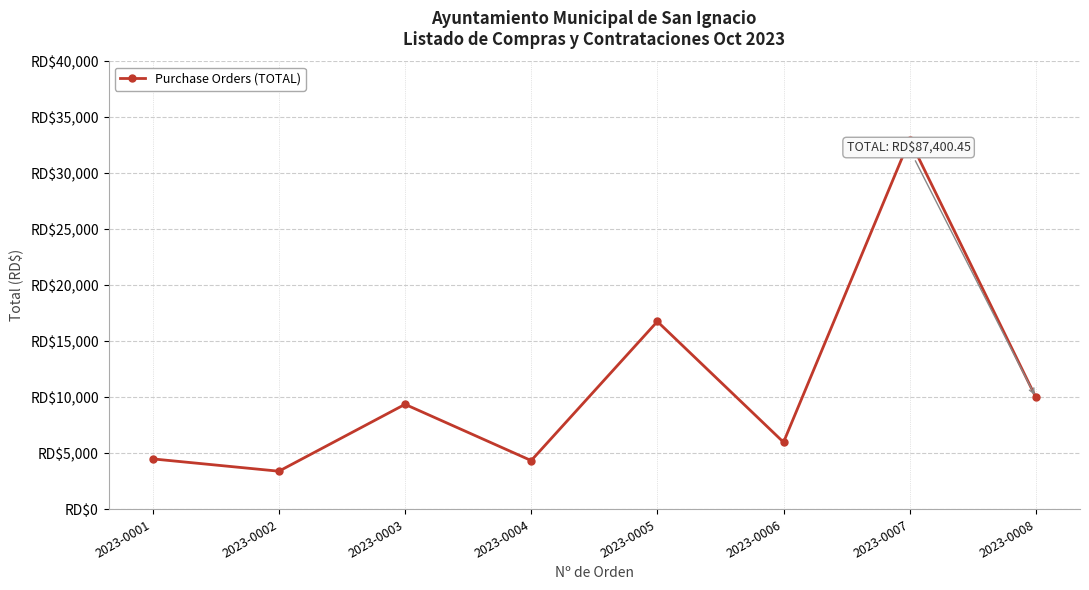

Which label corresponds to the largest value in the chart?

2023-0007